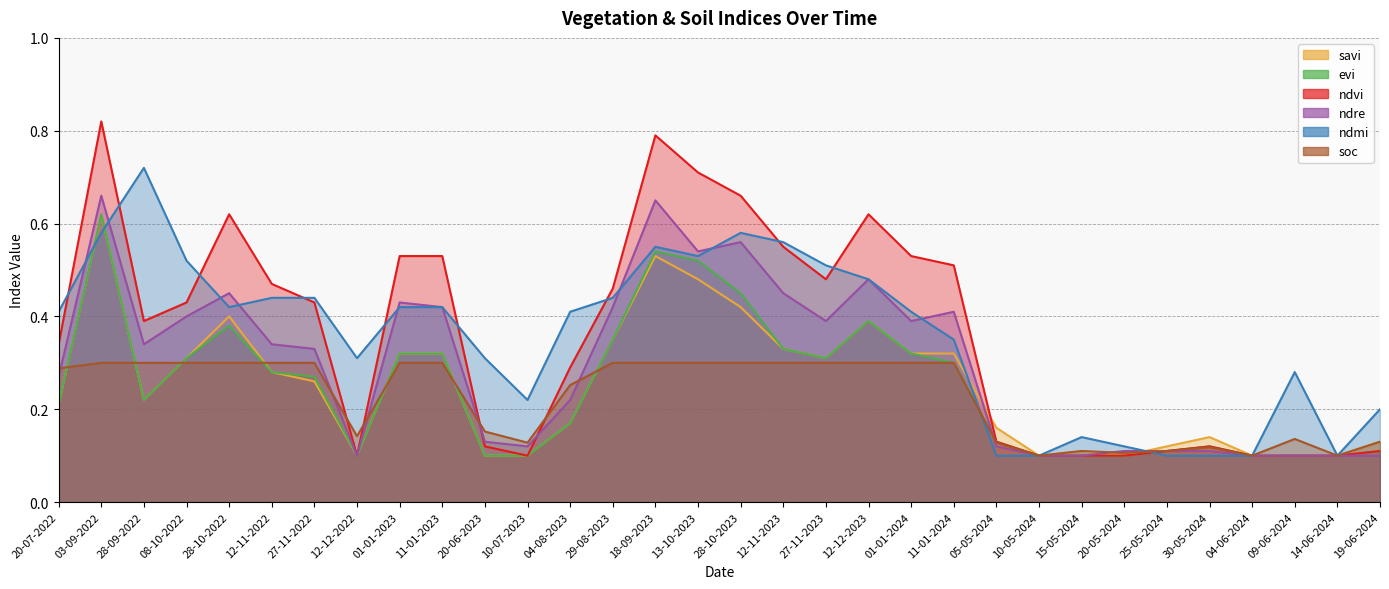

Between 27-11-2022 and 04-08-2023, which series saw the biggest shift?

ndvi